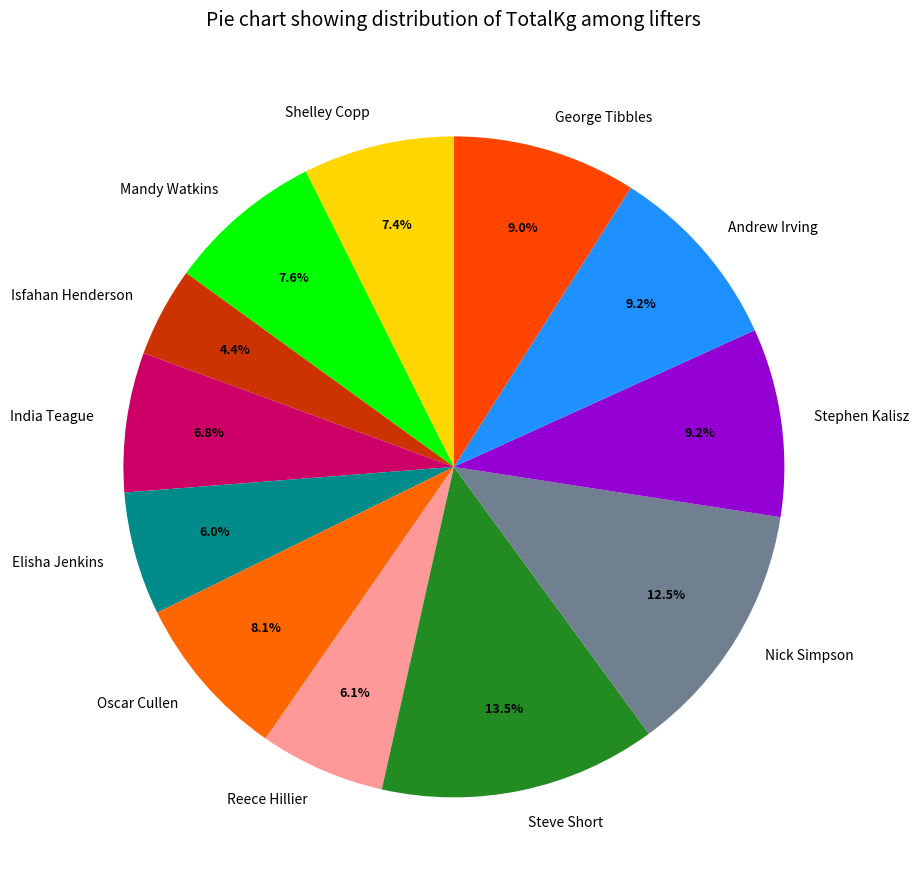

To the nearest percent, what is the difference between the Reece Hillier and Isfahan Henderson slice percentages?

2%